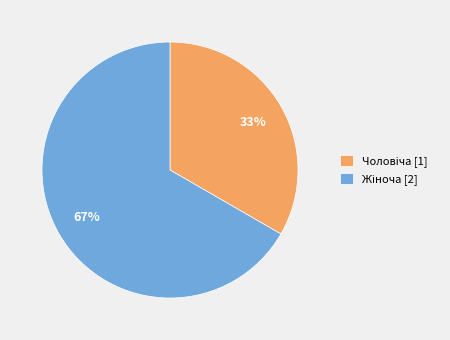

To the nearest percent, what is the average slice percentage?

50%